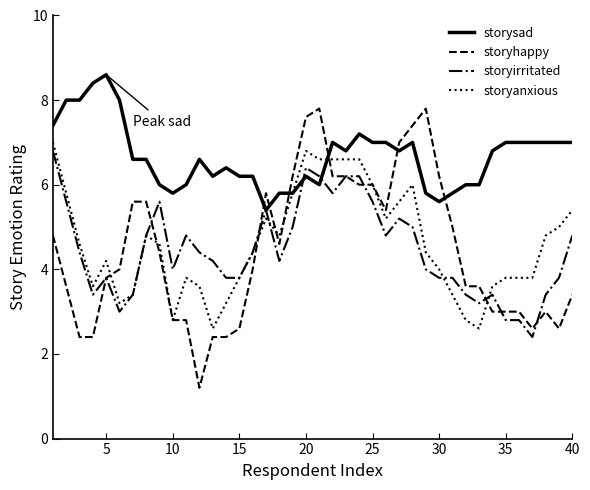

Which series has the largest total across all categories?

storysad